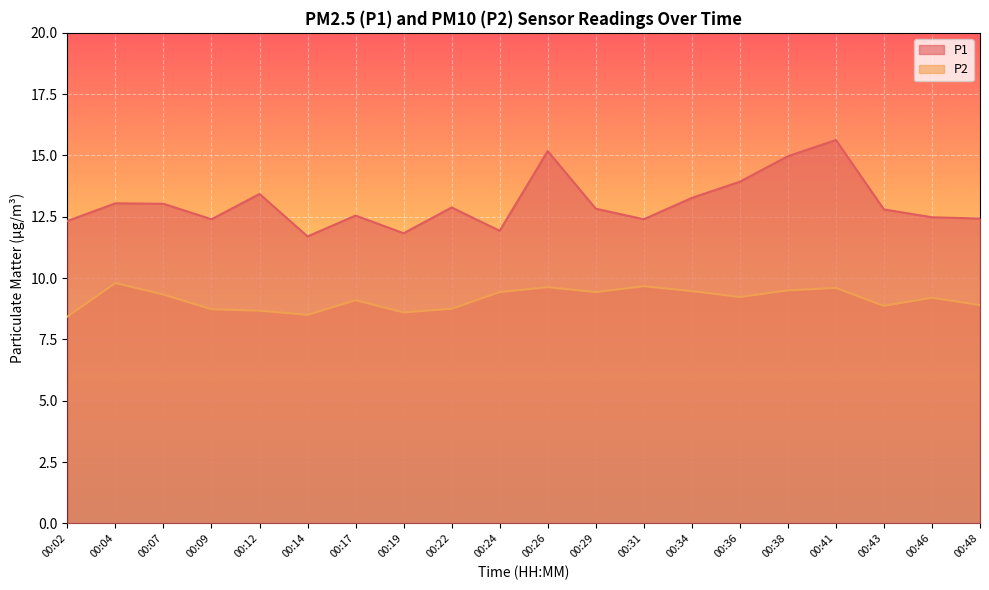

Does the chart display data point markers on the line(s)?

No